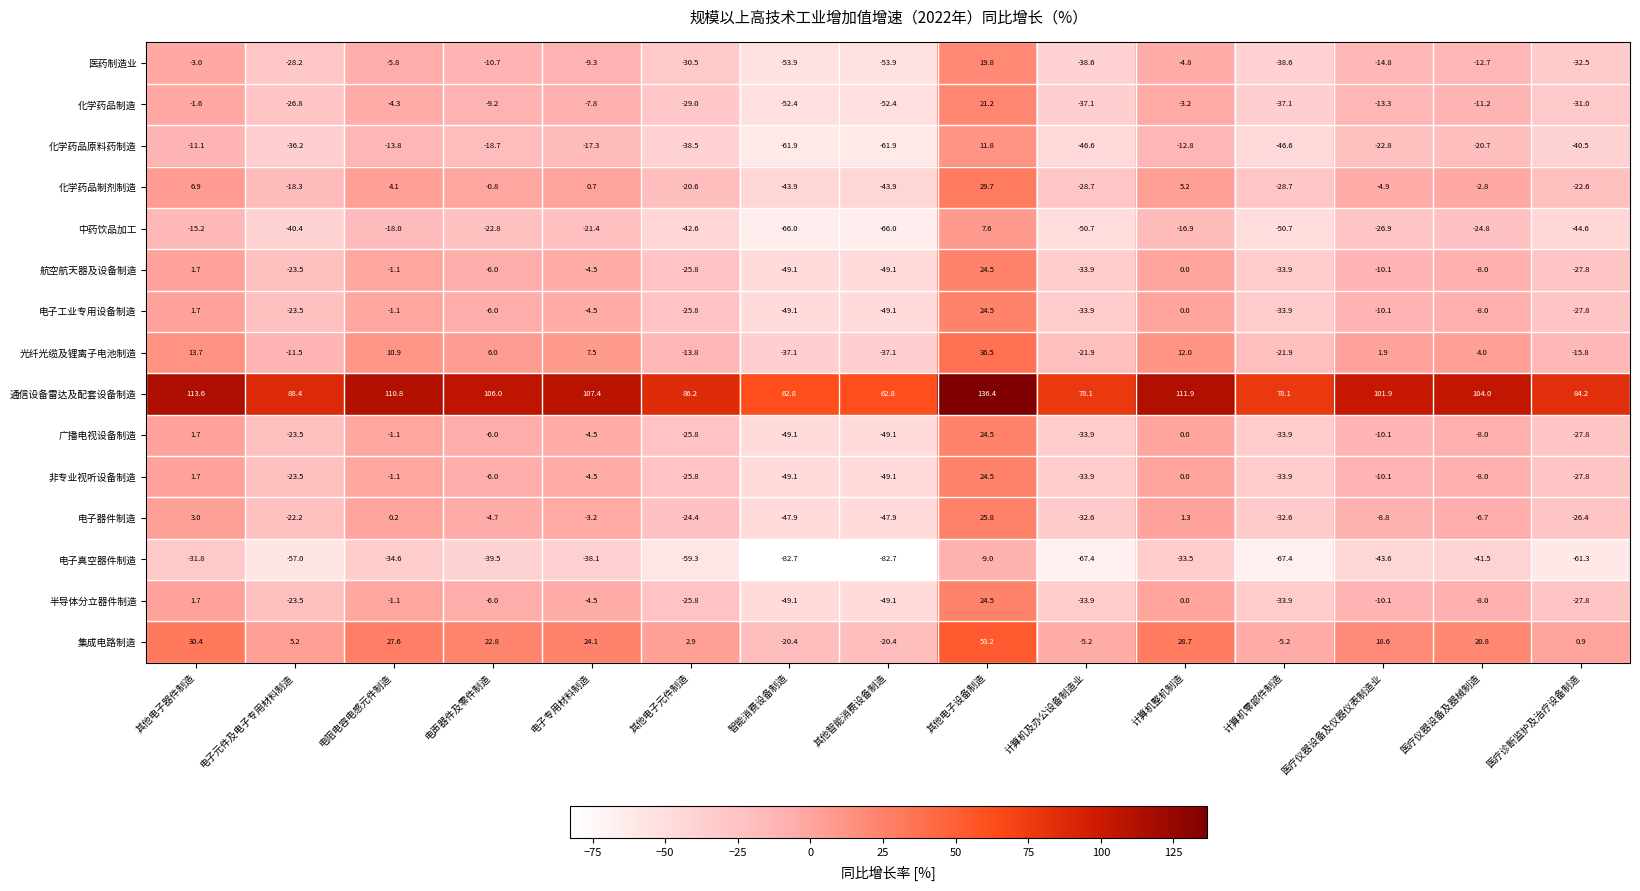

True or false: 中药饮品加工 has a value of -42.6 at 其他电子元件制造.

True